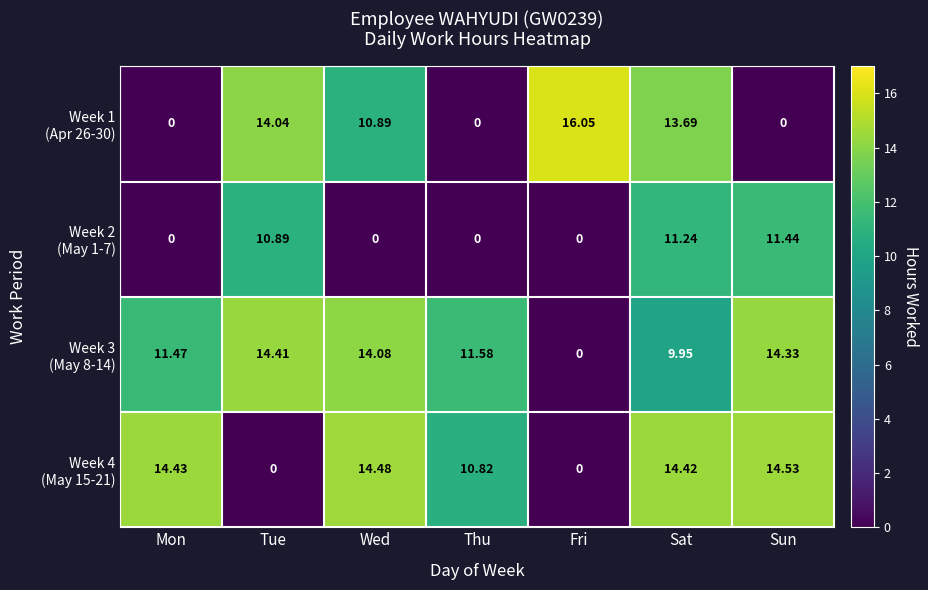

At which category is the sum across all series the highest?

Sat